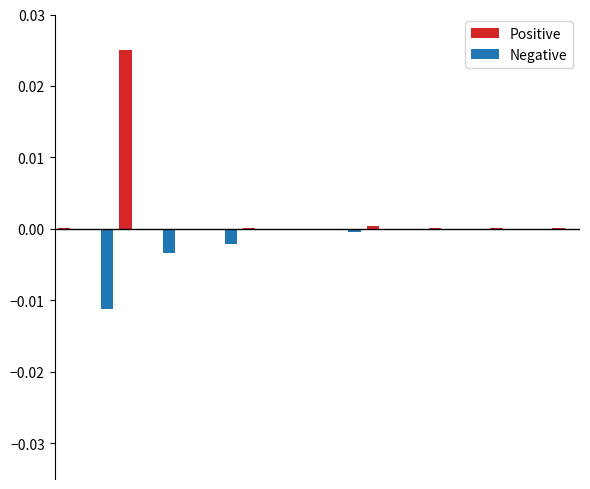

Are the bars horizontal?

No